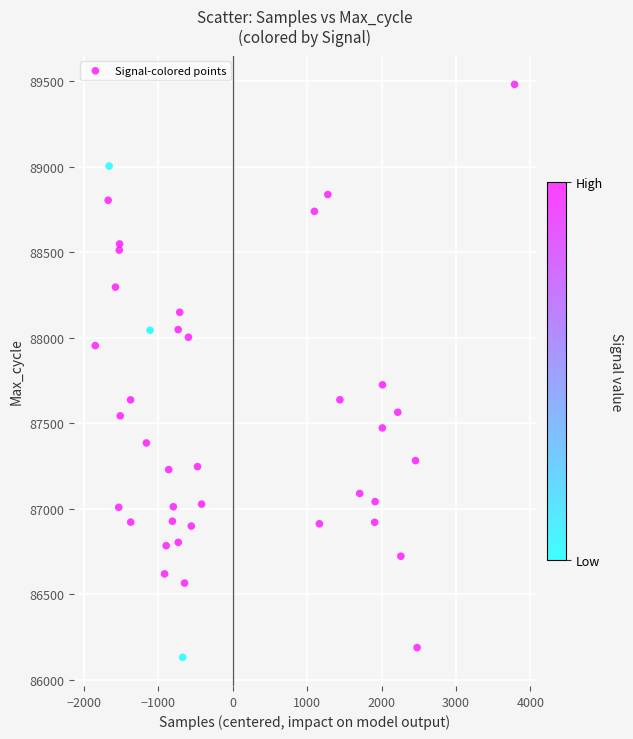

What Y value in the scatter plot is closest to 87806?

87724.8